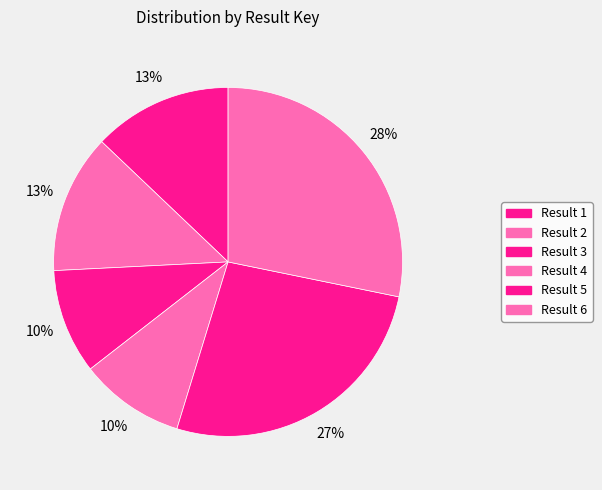

How many slices are in this pie chart?

6